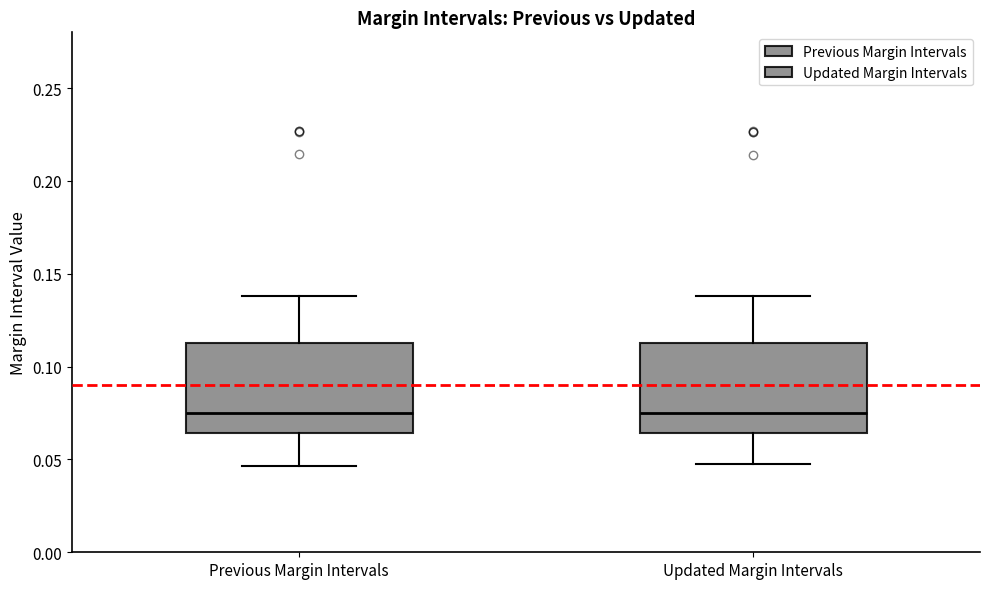

Where does the median line of the box for Previous Margin Intervals sit on the y-axis? The values are not printed on the chart, so give them approximately, as read against the axis.

0.075